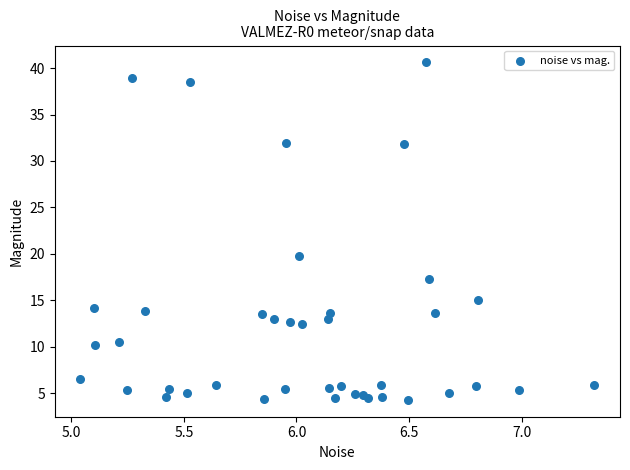

What Y value in the scatter plot is closest to 22?

19.7